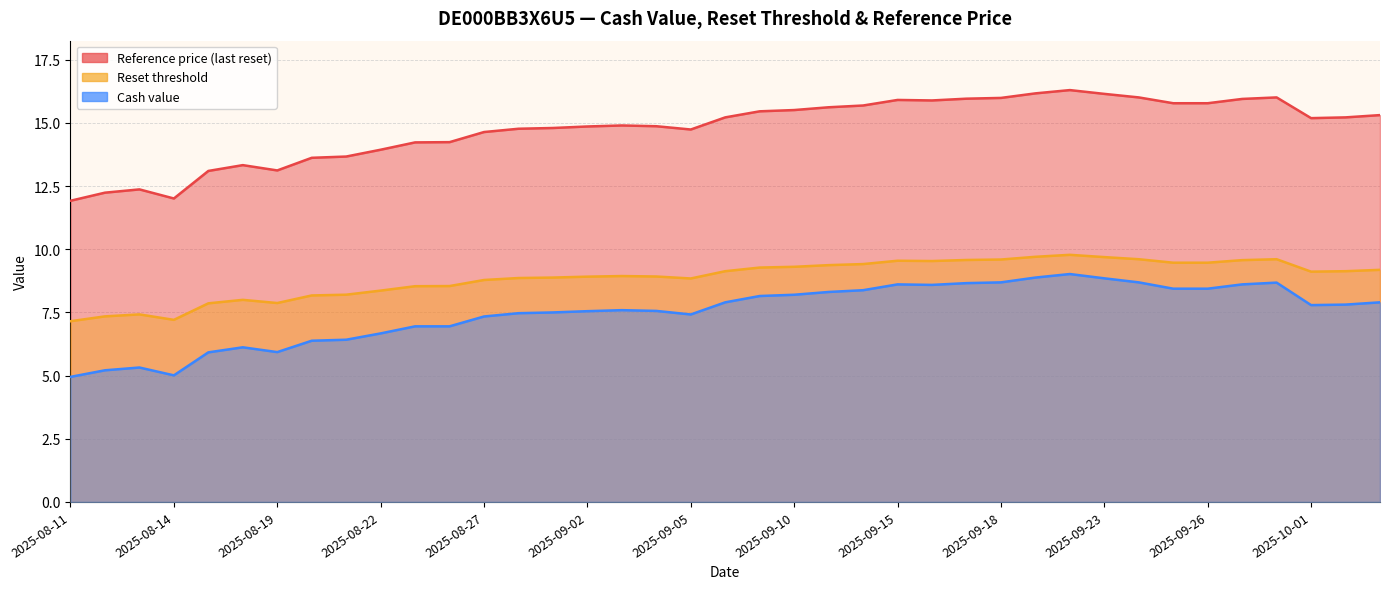

At which category does the chart reach its peak across all series?

2025-09-22